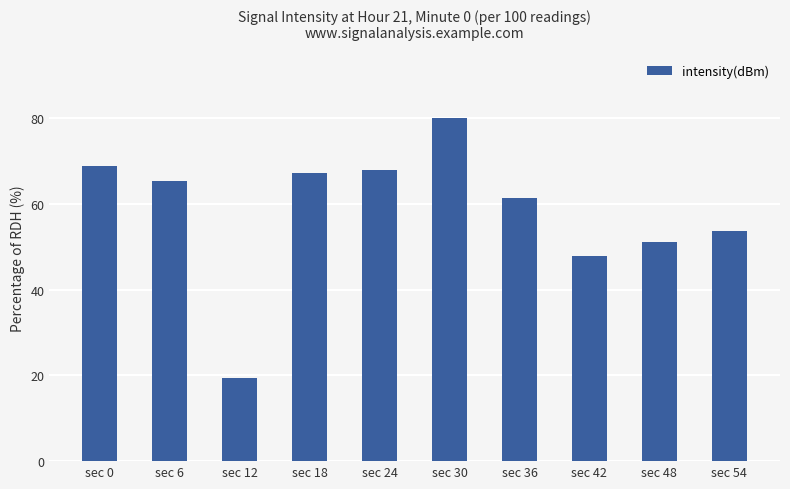

Which label corresponds to the largest value in the chart?

sec 30